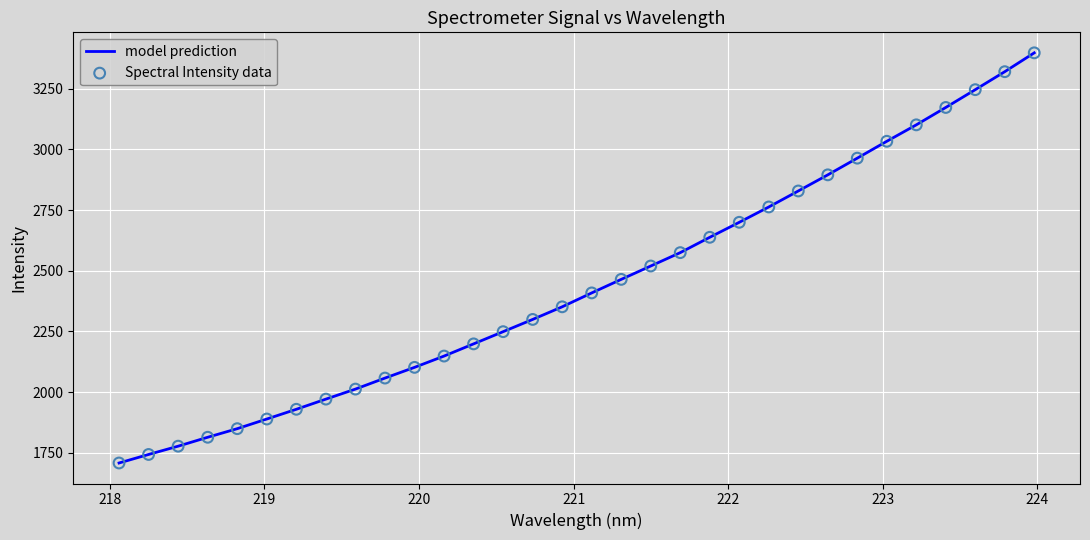

What is the smallest value displayed?

1707.3